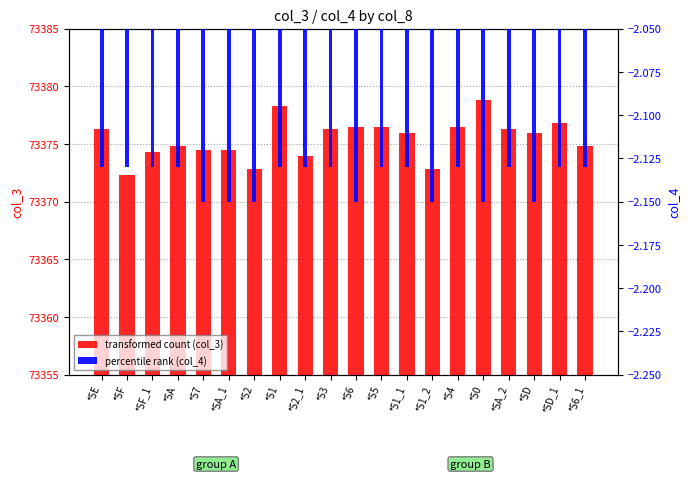

Reading left to right, what are all the values shown in this chart?

transformed count (col_3): *5E=73376.3	*5F=73372.3	*5F_1=73374.3	*5A=73374.8	*57=73374.5	*5A_1=73374.5	*52=73372.8	*51=73378.3	*52_1=73374.0	*53=73376.3	*56=73376.5	*55=73376.5	*51_1=73376.0	*51_2=73372.8	*54=73376.5	*50=73378.8	*5A_2=73376.3	*5D=73376.0	*5D_1=73376.8	*56_1=73374.8
percentile rank (col_4): *5E=-2.1	*5F=-2.1	*5F_1=-2.1	*5A=-2.1	*57=-2.1	*5A_1=-2.1	*52=-2.1	*51=-2.1	*52_1=-2.1	*53=-2.1	*56=-2.1	*55=-2.1	*51_1=-2.1	*51_2=-2.1	*54=-2.1	*50=-2.1	*5A_2=-2.1	*5D=-2.1	*5D_1=-2.1	*56_1=-2.1